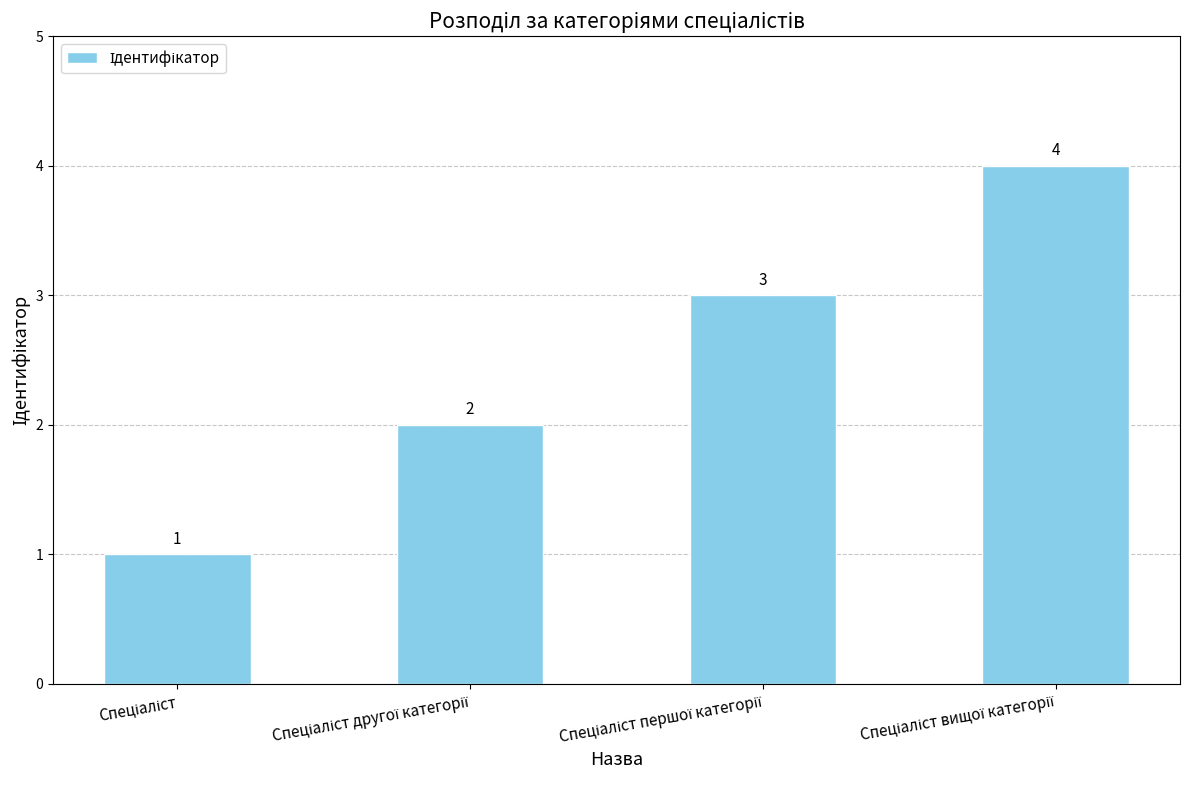

What is the sum of all values?

10